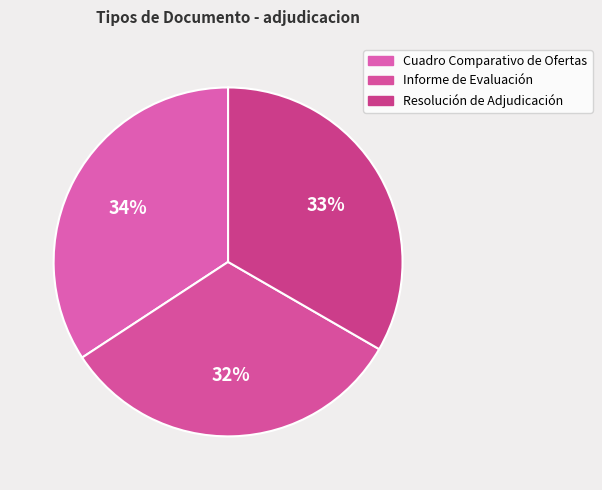

How many segments does this pie chart have?

3